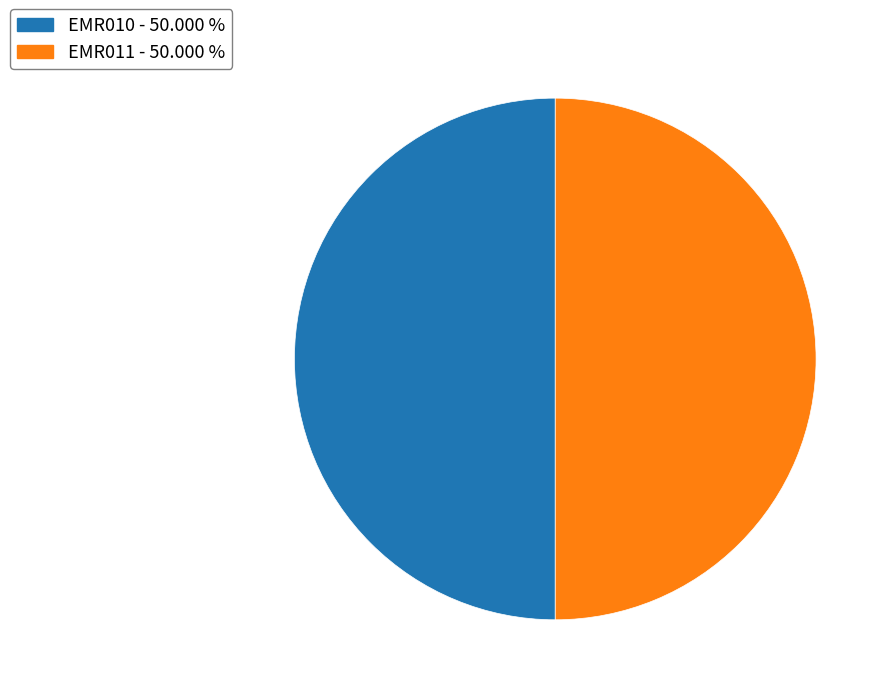

Combined, do EMR010 and EMR011 account for over 50%?

Yes